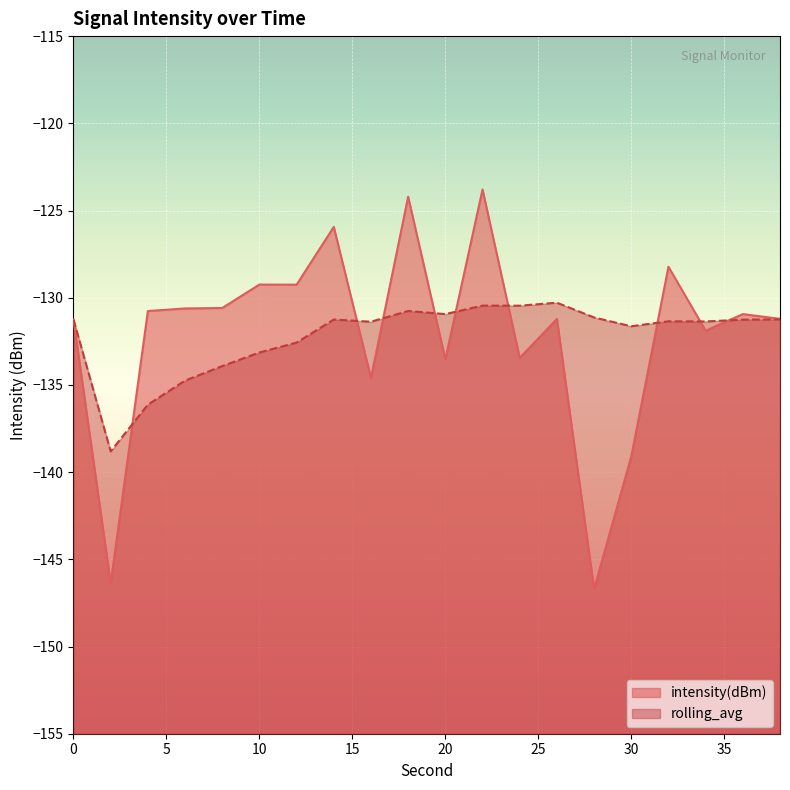

The value of rolling_avg at 30 is -232.2. True or false?

False